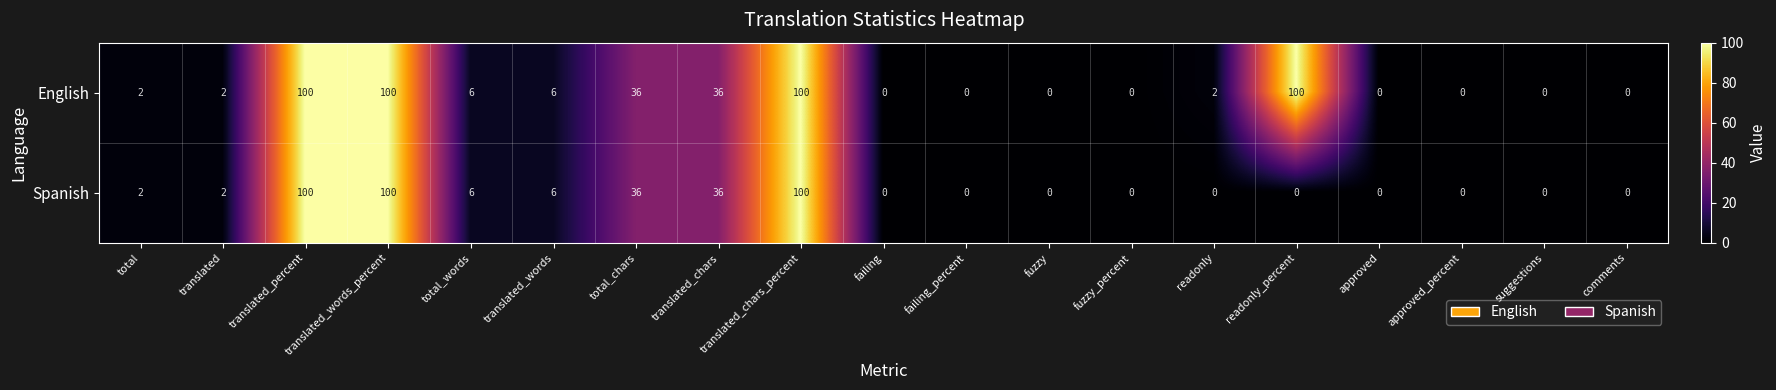

What is the highest value of the English series?

100